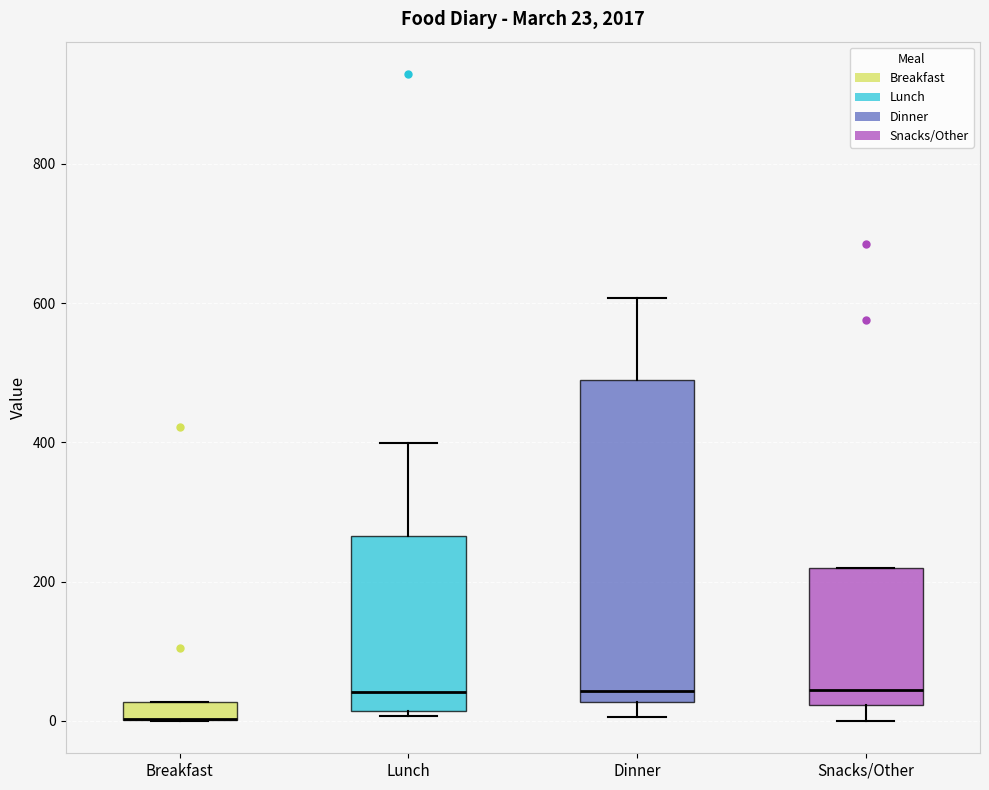

Which box is the tallest, from its lower edge to its upper edge?

Dinner